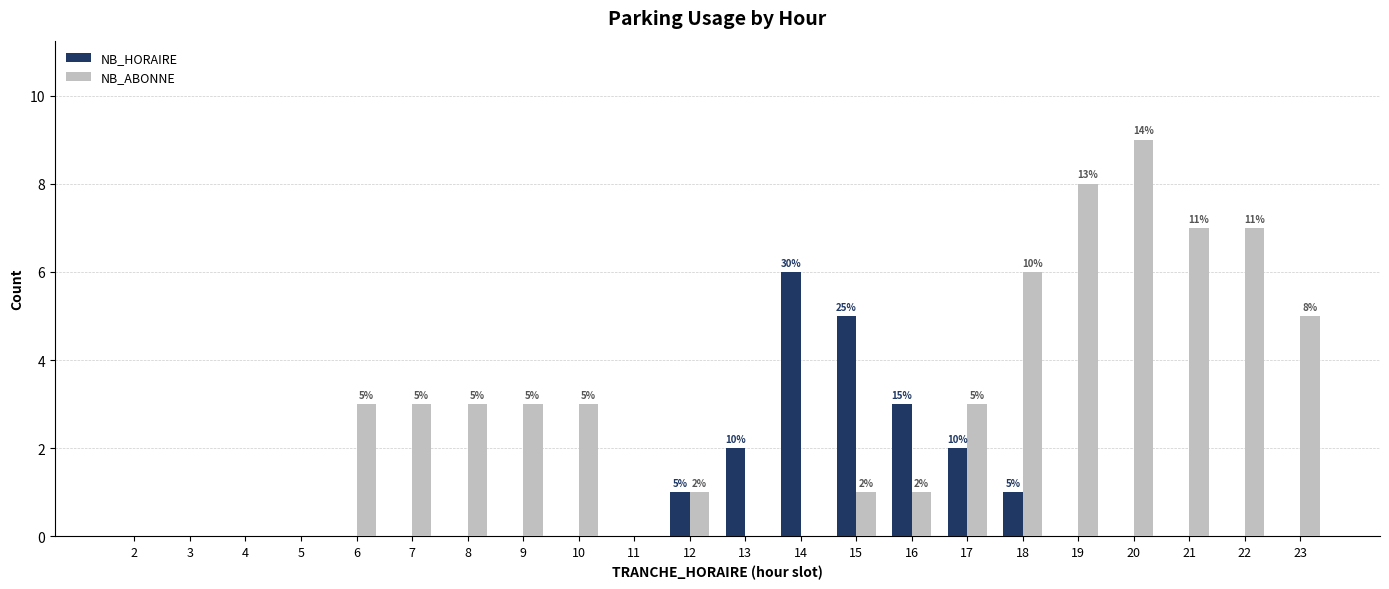

What is the sum of all NB_HORAIRE values?

20